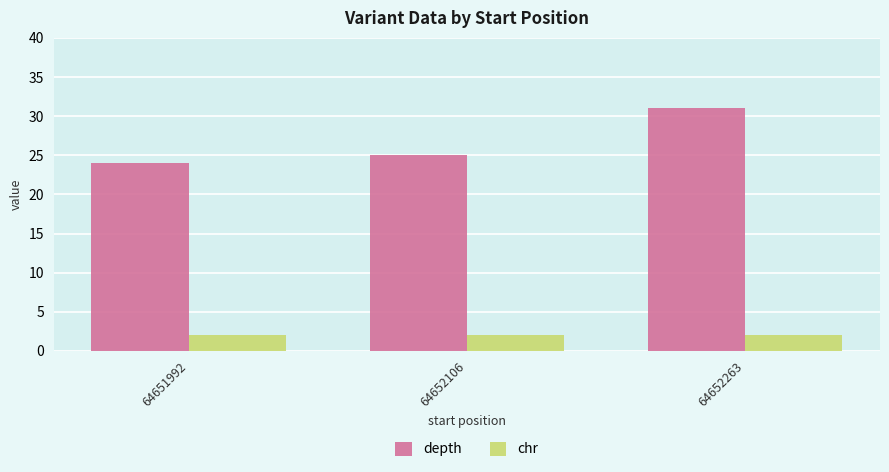

Rank the series by their average value, from lowest to highest.

chr, depth